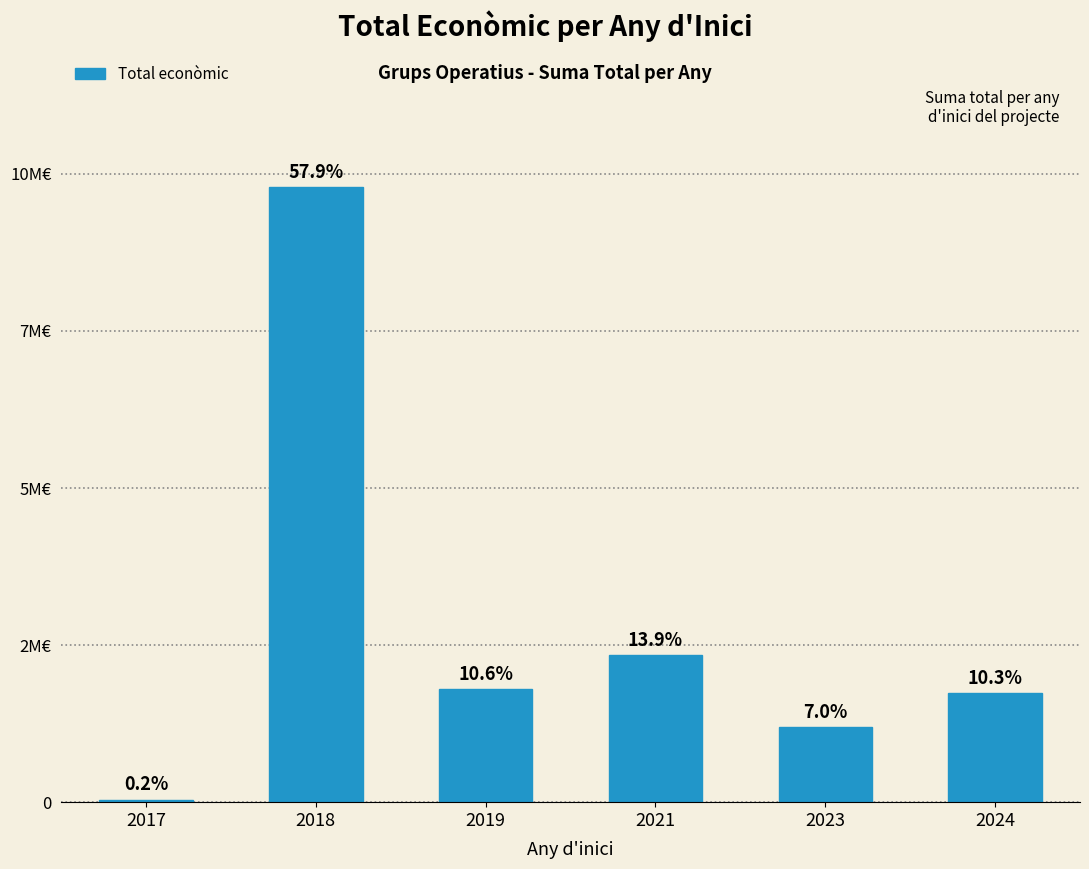

Approximately how many times larger is the value at 2024 compared to 2018?

0.2